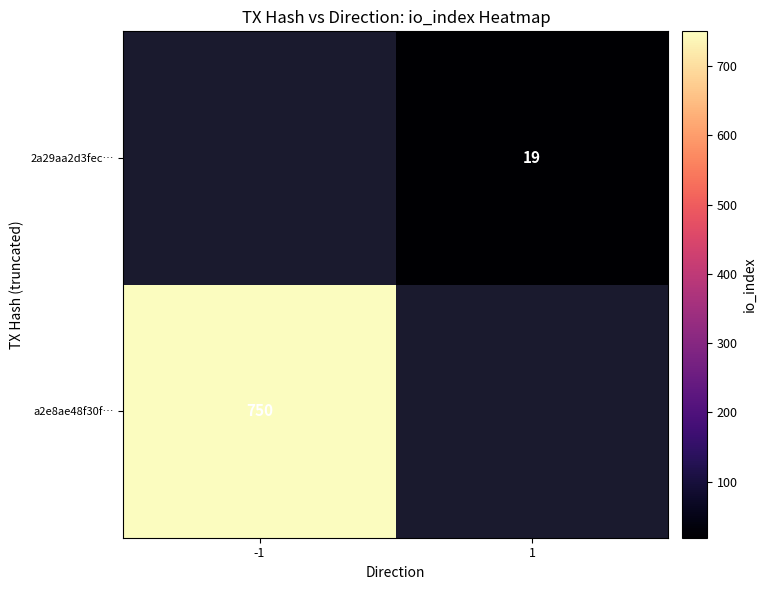

What is the greatest value displayed?

750.0